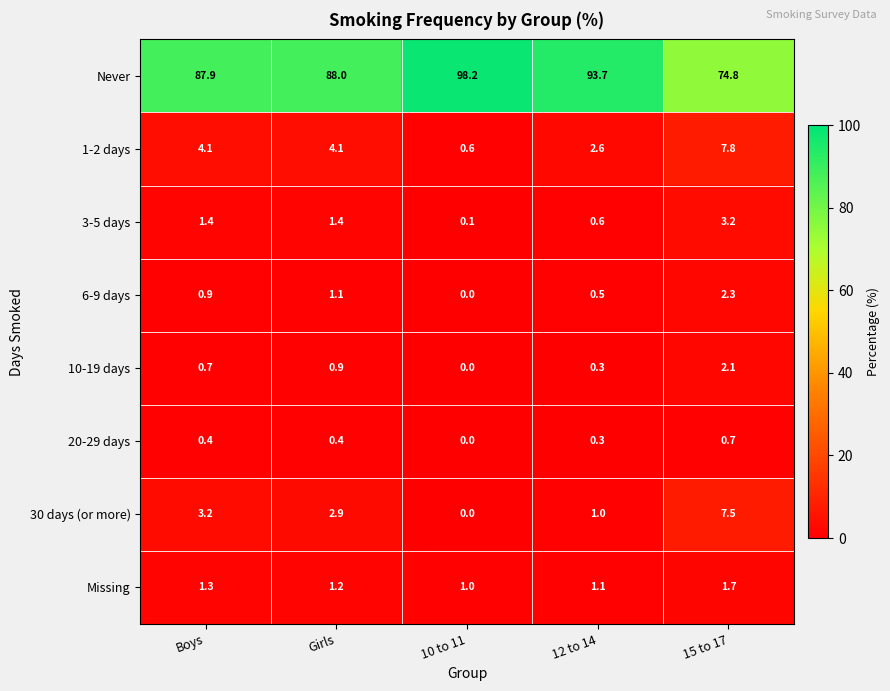

List the series in order of their peak value, lowest first.

20-29 days, Missing, 10-19 days, 6-9 days, 3-5 days, 30 days (or more), 1-2 days, Never